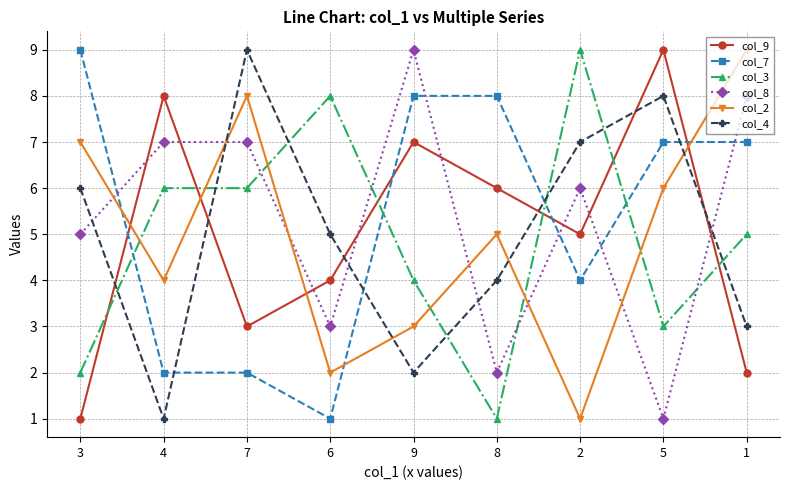

After their last crossing, which series has the higher values: col_8 or col_3?

col_8